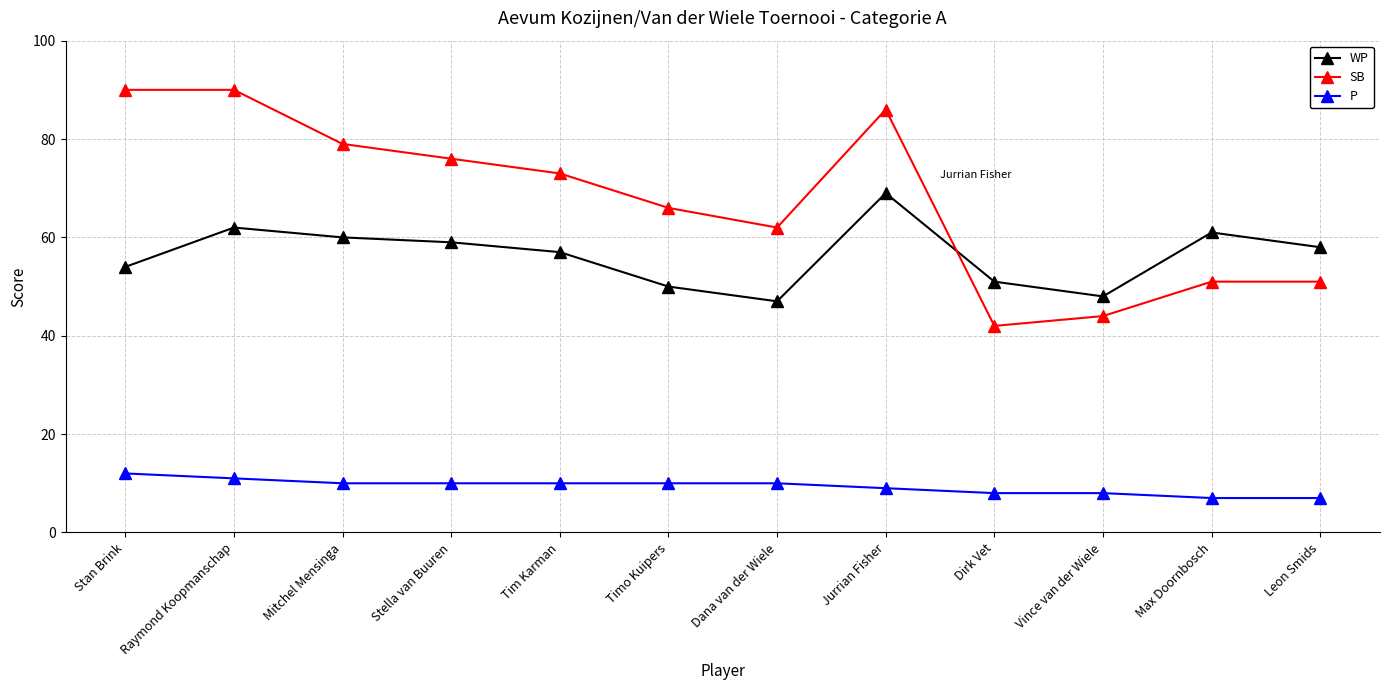

Where is WP nearest to the value 58?

Leon Smids